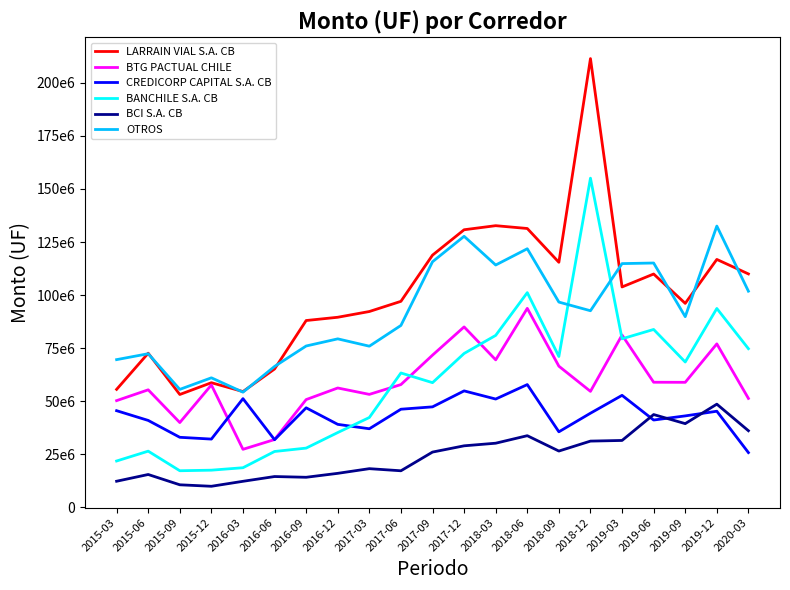

What are all the series names shown in the legend?

LARRAIN VIAL S.A. CB, BTG PACTUAL CHILE, CREDICORP CAPITAL S.A. CB, BANCHILE S.A. CB, BCI S.A. CB, OTROS